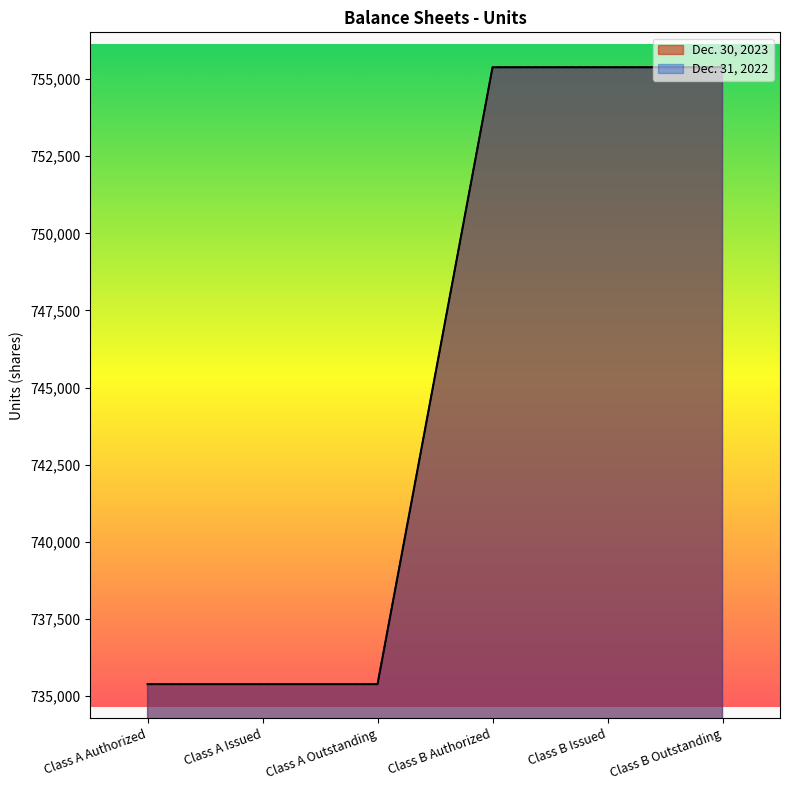

Reading right to left, extract all data points from this chart.

Dec. 30, 2023: Class B Outstanding=755385	Class B Issued=755385	Class B Authorized=755385	Class A Outstanding=735385	Class A Issued=735385	Class A Authorized=735385
Dec. 31, 2022: Class B Outstanding=755385	Class B Issued=755385	Class B Authorized=755385	Class A Outstanding=735385	Class A Issued=735385	Class A Authorized=735385